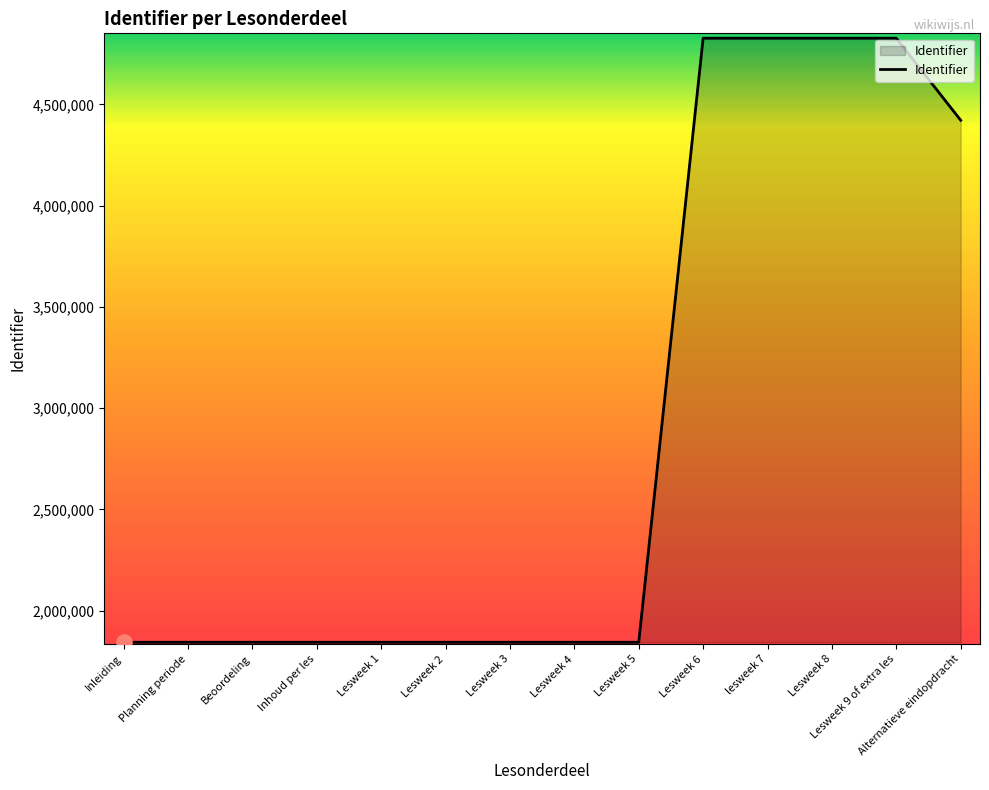

What is the change in value from Beoordeling to Lesweek 8?

+2983147